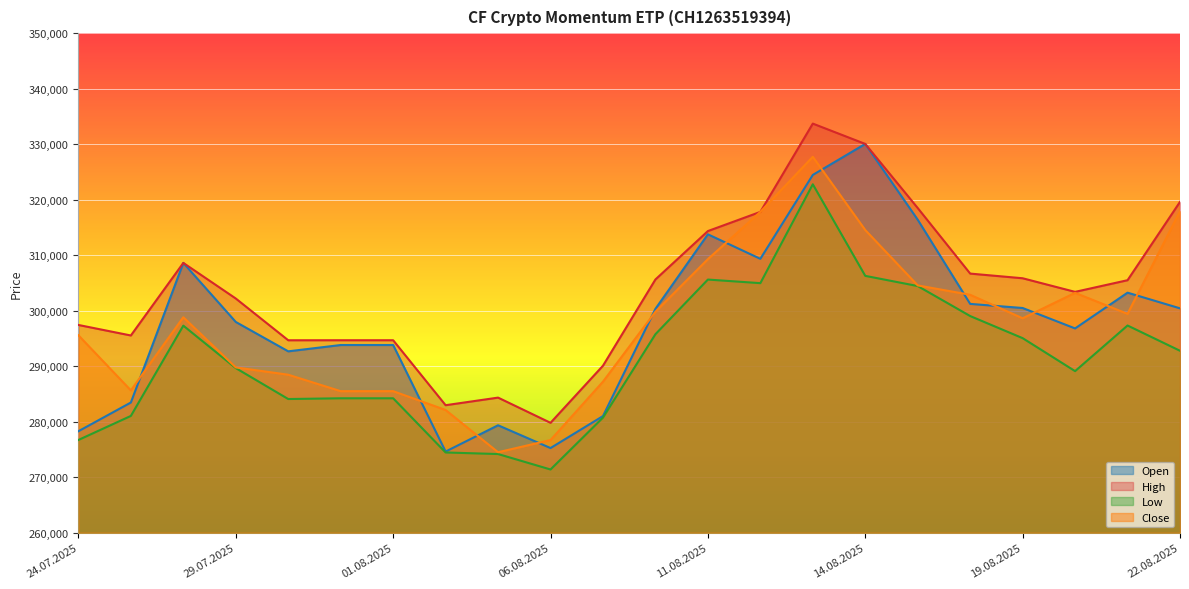

At which label does Low reach its peak?

13.08.2025